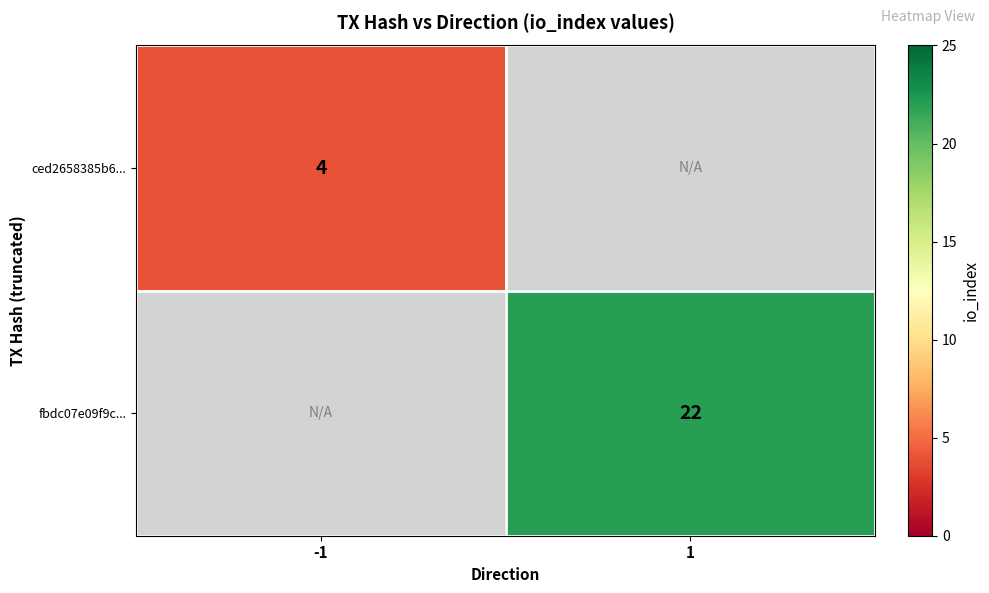

The fbdc07e09f9c... series shows 40 at 1. True or false?

False